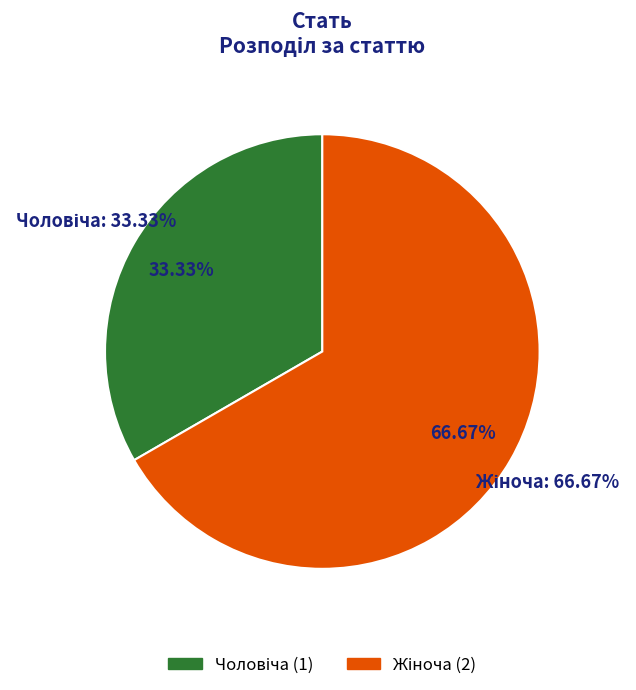

What is the majority slice?

Жіноча